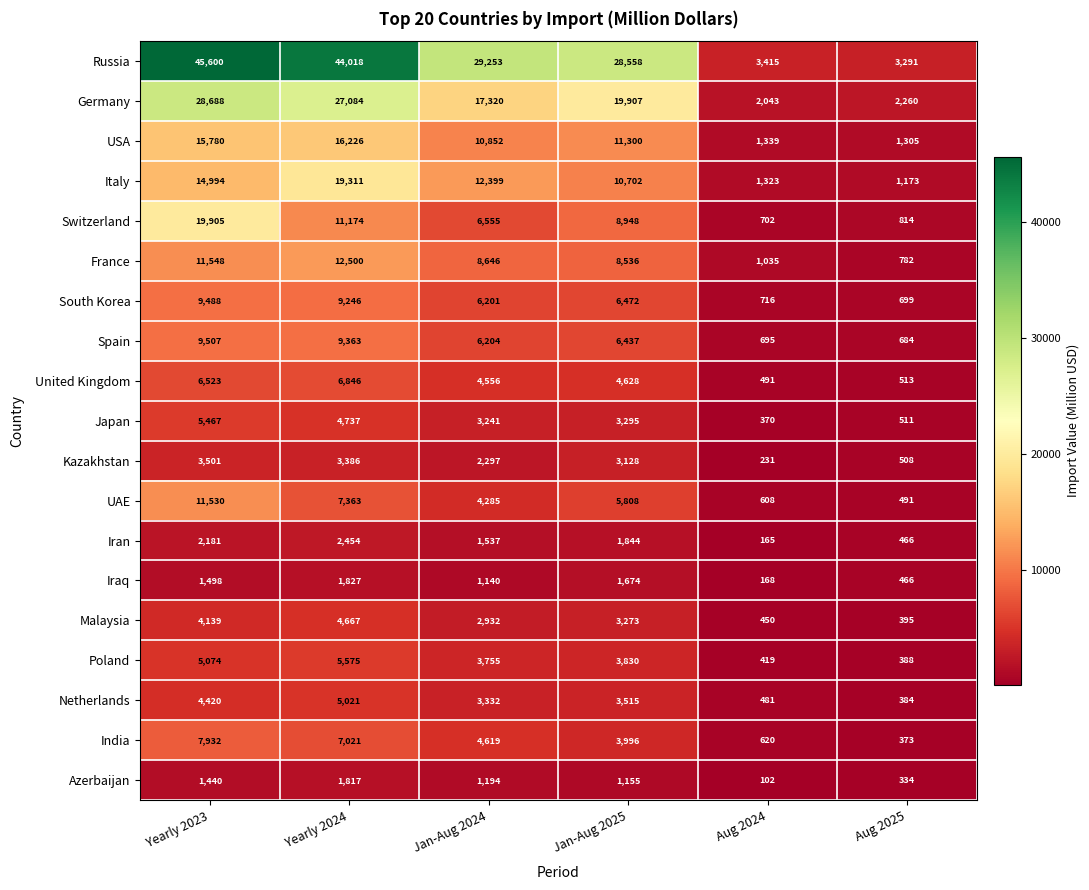

How many categories are shown in the chart?

6